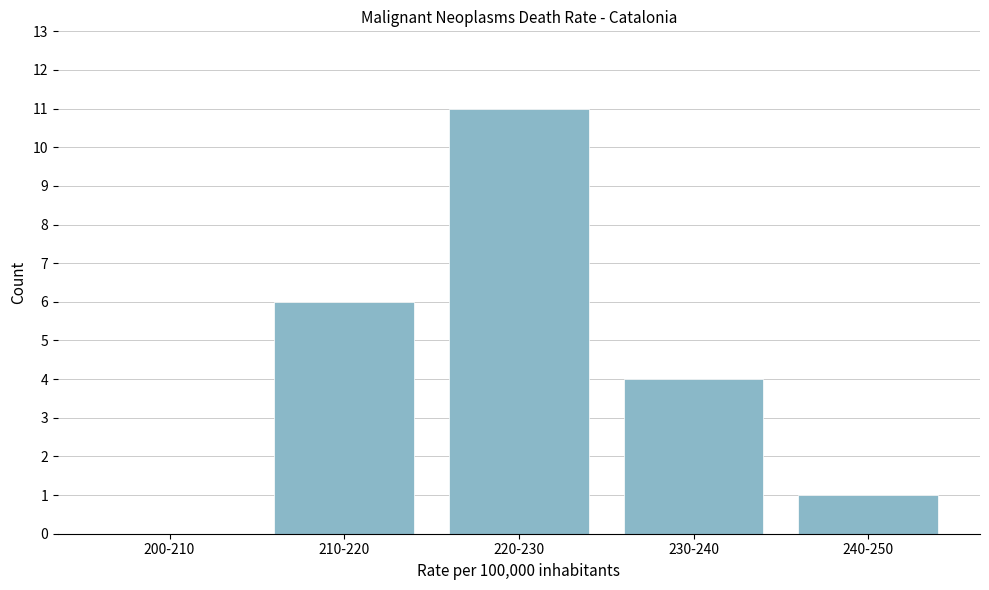

Reading left to right, what are all the values shown in this chart?

200-210=0	210-220=6	220-230=11	230-240=4	240-250=1